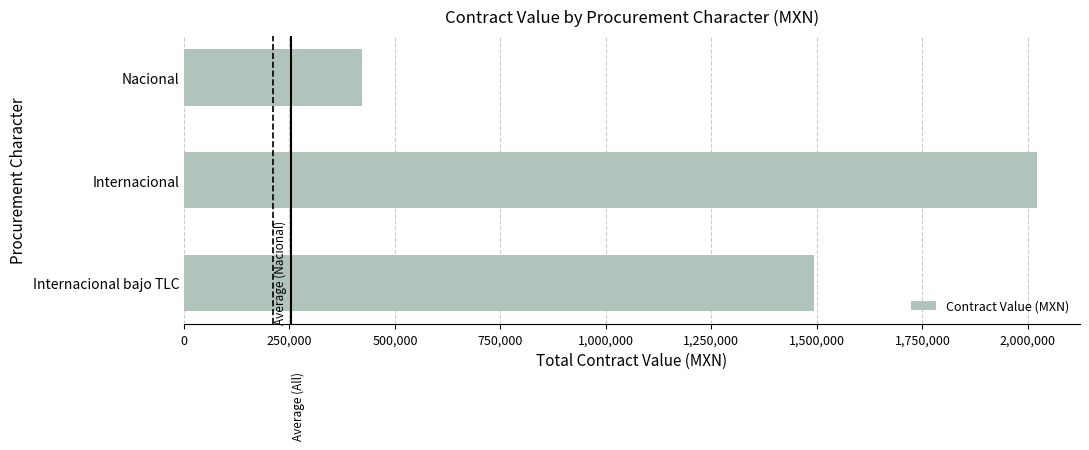

Which has a higher value, Internacional bajo TLC or Internacional?

Internacional